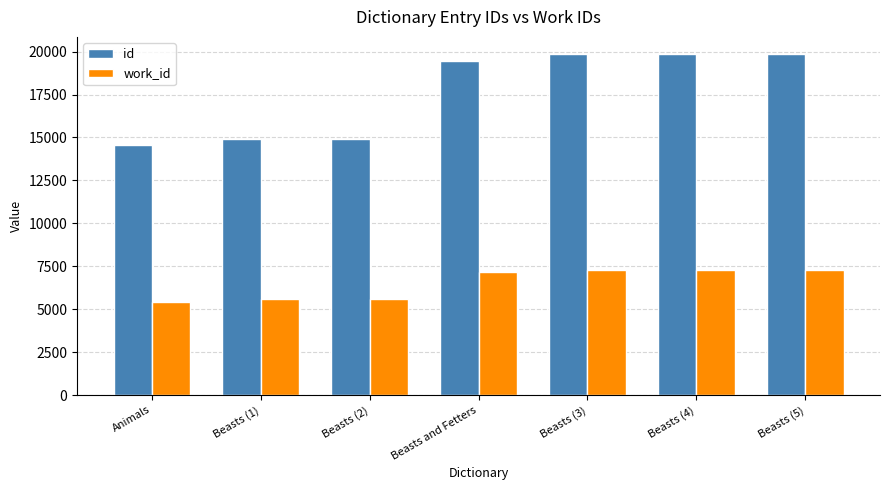

What is the maximum value shown in the chart?

19863